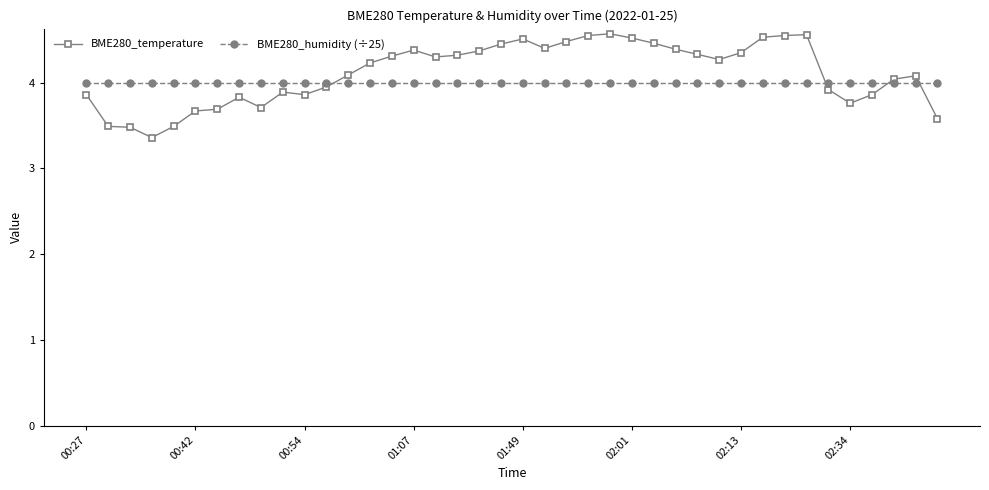

Rank the series by their maximum value, from lowest to highest.

BME280_humidity (÷25), BME280_temperature